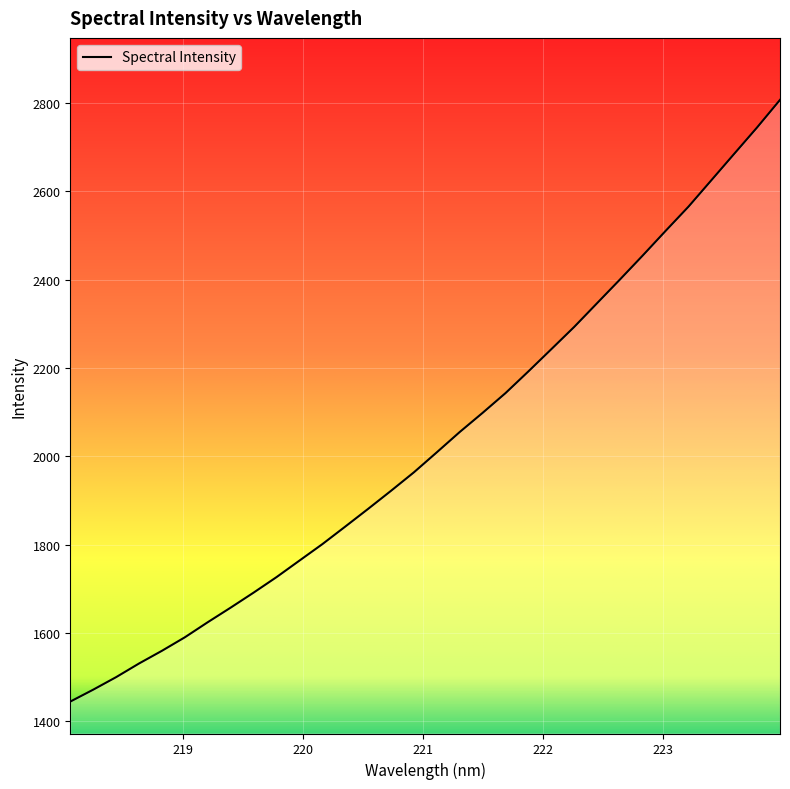

What is the difference between the maximum and minimum values?

1362.4